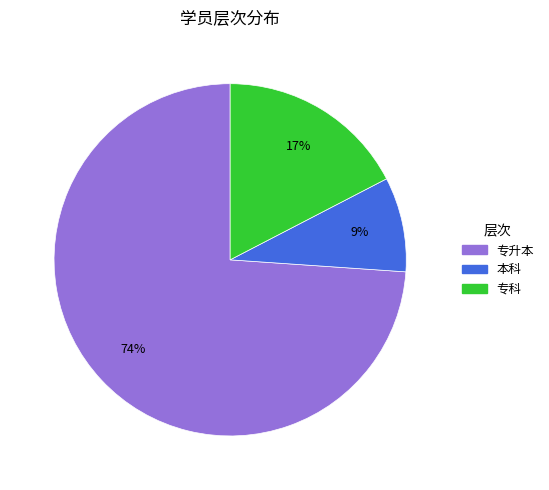

To the nearest percent, what is the difference between the 专升本 and 本科 slice percentages?

65%